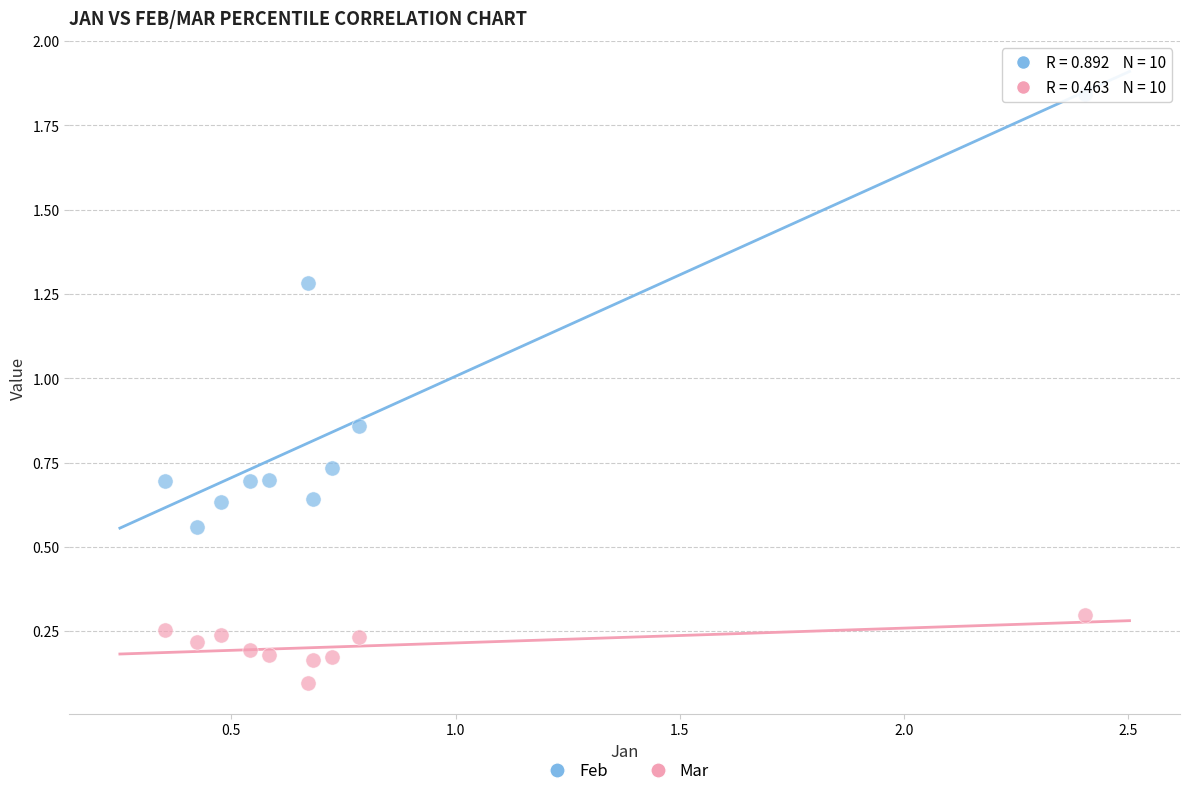

Across all data points, what is the range of Y values (max minus min)?

1.7